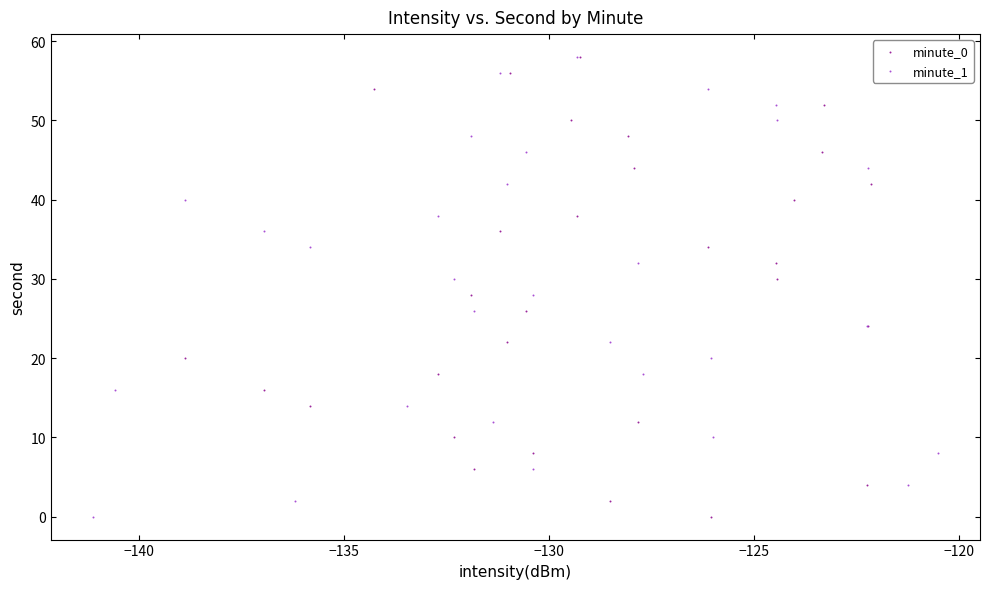

What are all the series names shown in the legend?

minute_0, minute_1